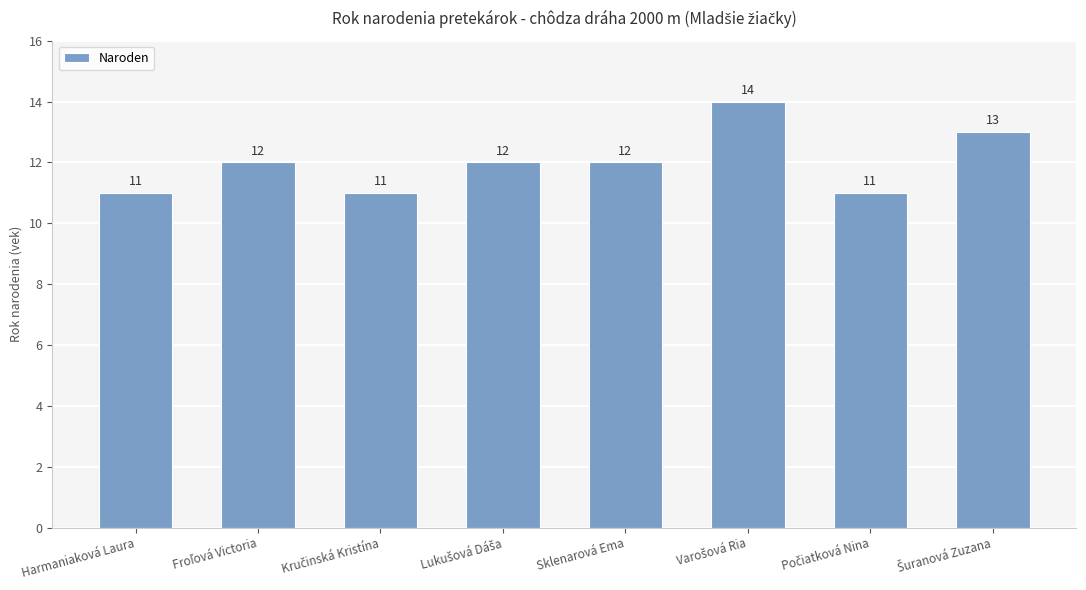

Count the number of categories in the chart.

8